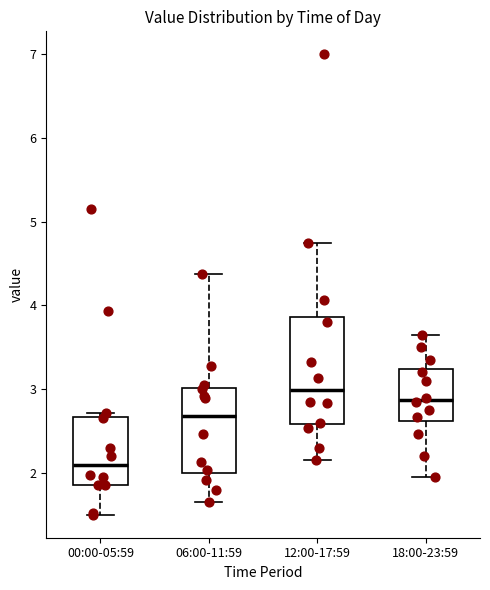

Which box has the highest median line?

12:00-17:59